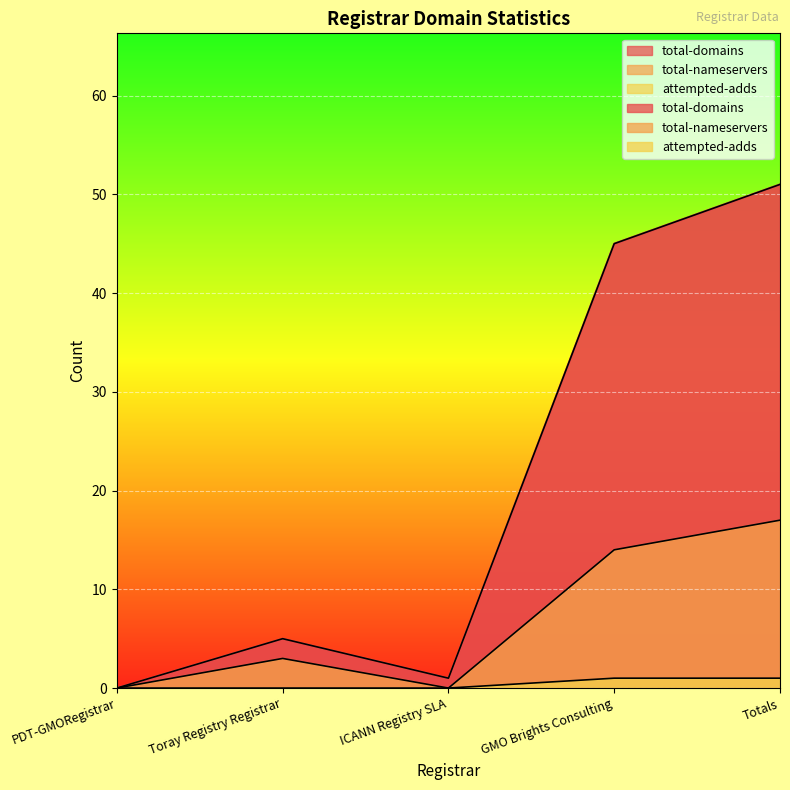

What is the value of the attempted-adds point at the 4th from the left?

1